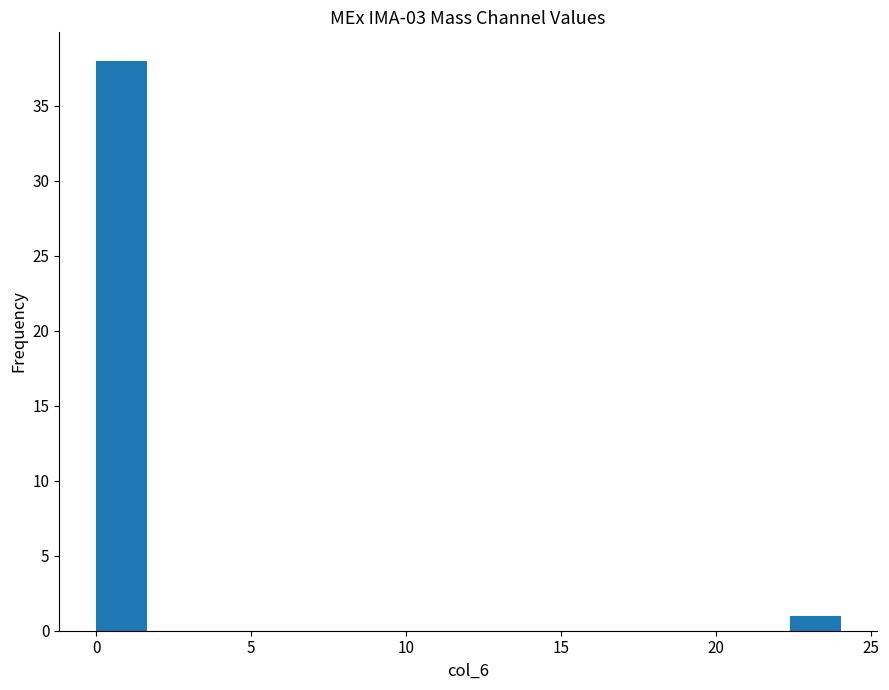

Read against the x-axis, roughly where is the centre of the tallest bar?

1.0